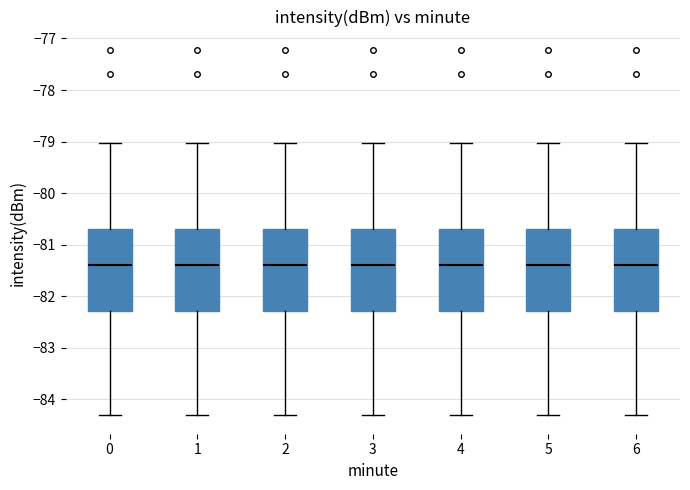

Reading left to right, read every box against the y-axis: the position of its median line, the range the box covers, and the ends of its whiskers. The values are not printed on the chart, so give them approximately, as read against the axis.

0: median -81.4, box -82.3 to -80.7, whiskers -84.3 to -79.0
1: median -81.4, box -82.3 to -80.7, whiskers -84.3 to -79.0
2: median -81.4, box -82.3 to -80.7, whiskers -84.3 to -79.0
3: median -81.4, box -82.3 to -80.7, whiskers -84.3 to -79.0
4: median -81.4, box -82.3 to -80.7, whiskers -84.3 to -79.0
5: median -81.4, box -82.3 to -80.7, whiskers -84.3 to -79.0
6: median -81.4, box -82.3 to -80.7, whiskers -84.3 to -79.0